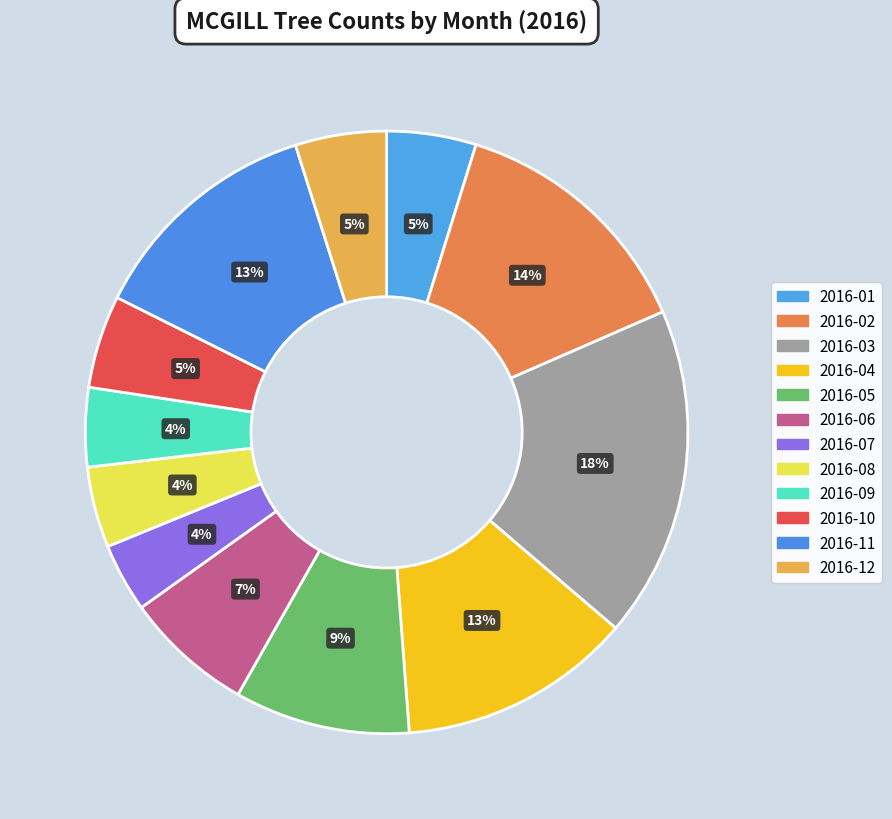

Do 2016-10 and 2016-05 together represent more than half of the pie?

No